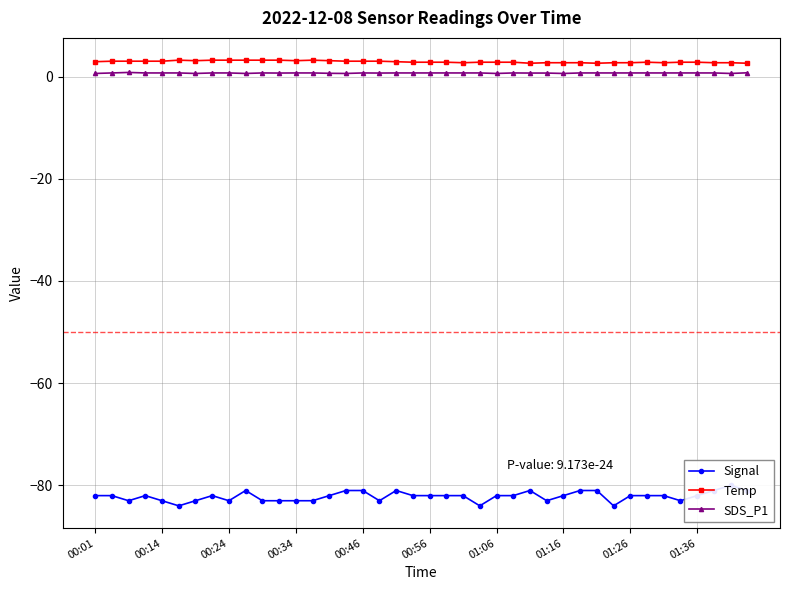

What is the value of the SDS_P1 point at the 4th from the left?

0.7